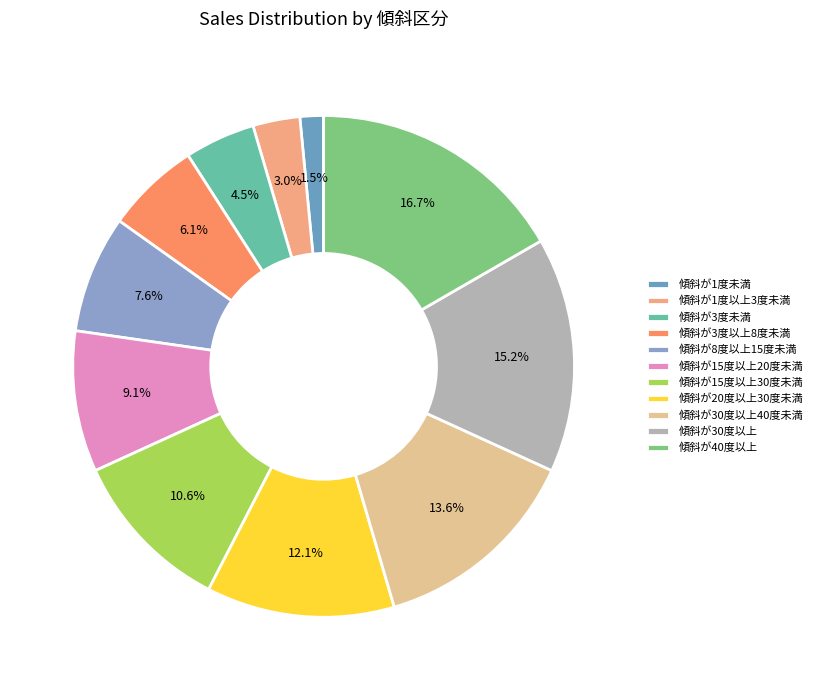

To the nearest percent, what is the average slice percentage?

9%